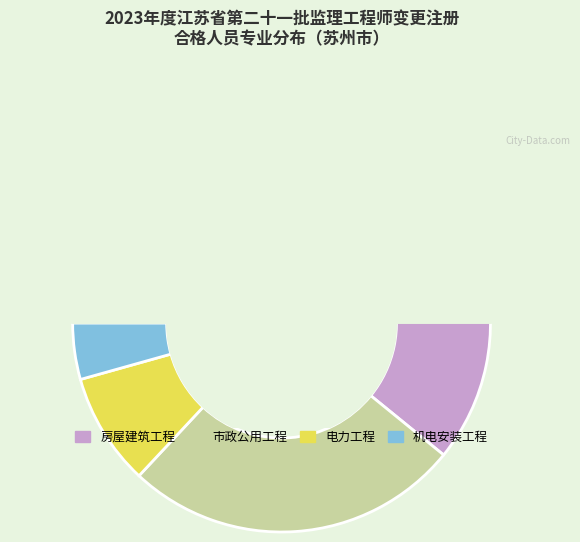

Is the sum of 电力工程 and 机电安装工程 greater than half?

No